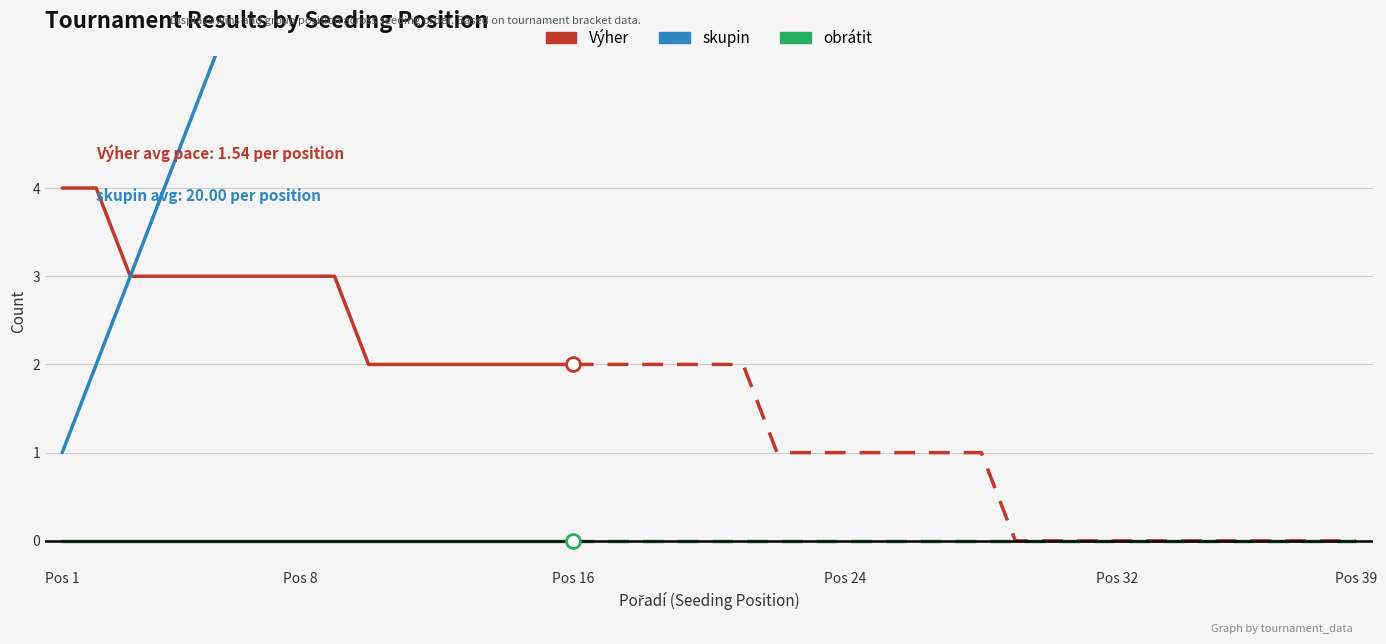

True or false: obrátit has more than 1 interior local peaks.

False